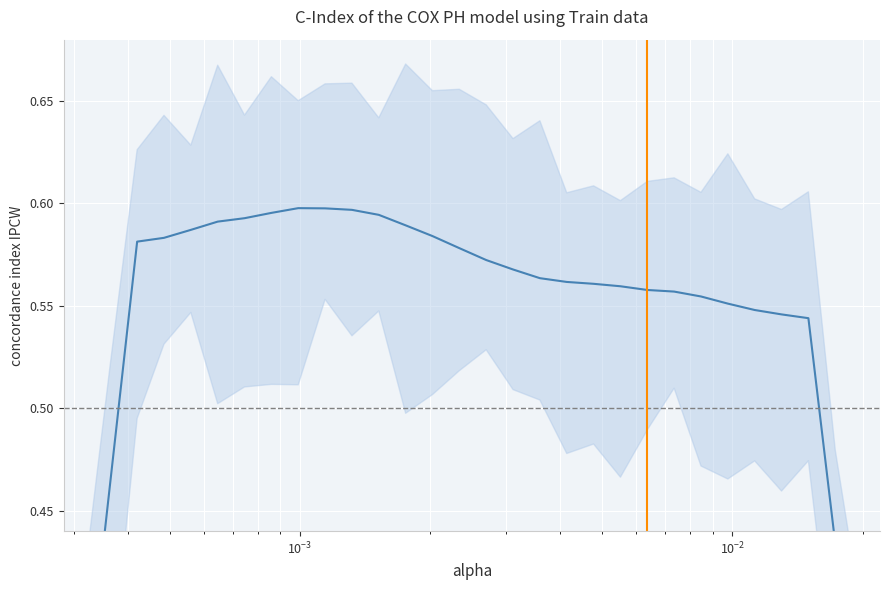

Count the values in the range 0 to 1.

30